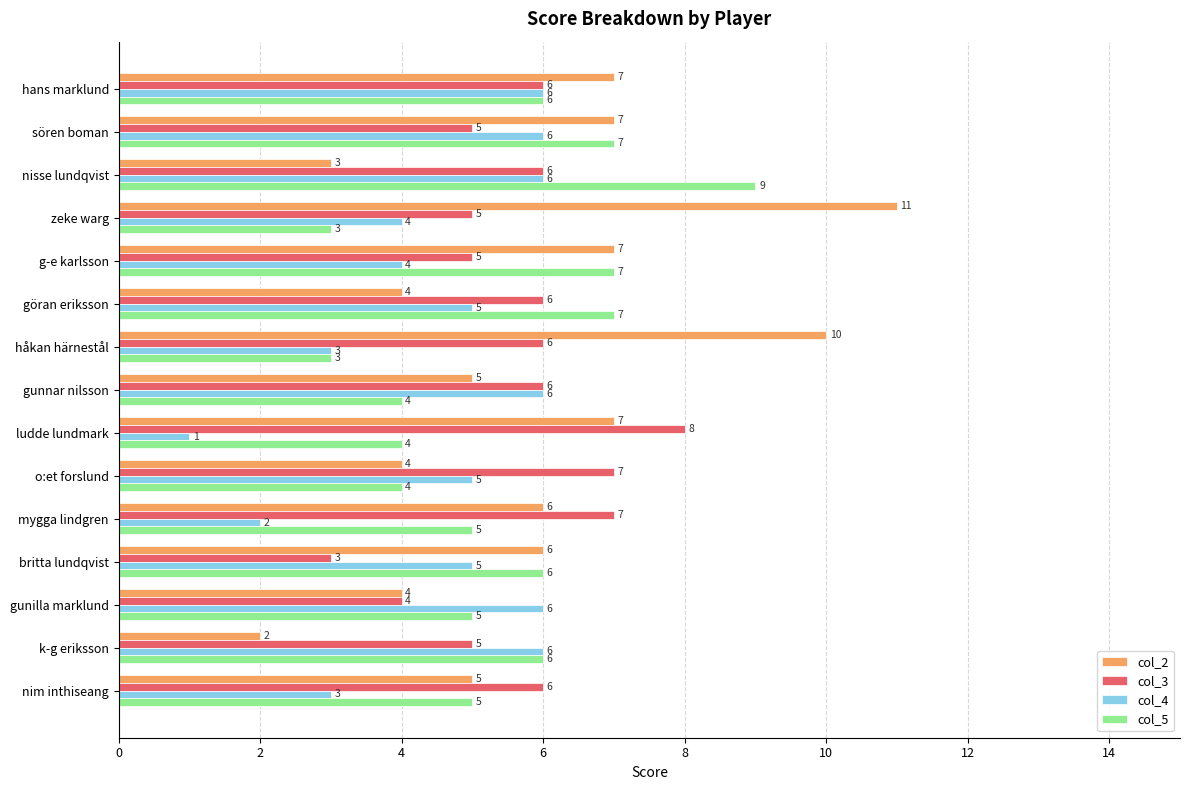

What value does the col_3 series have at gunilla marklund?

4